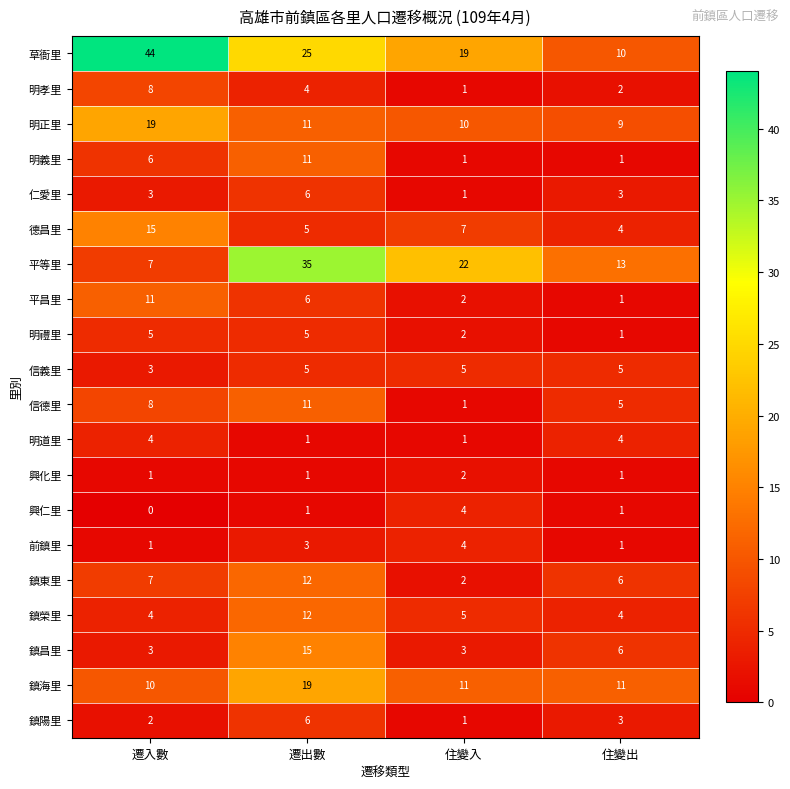

List the labels in order of 明正里 value, largest first.

遷入數, 遷出數, 住變入, 住變出